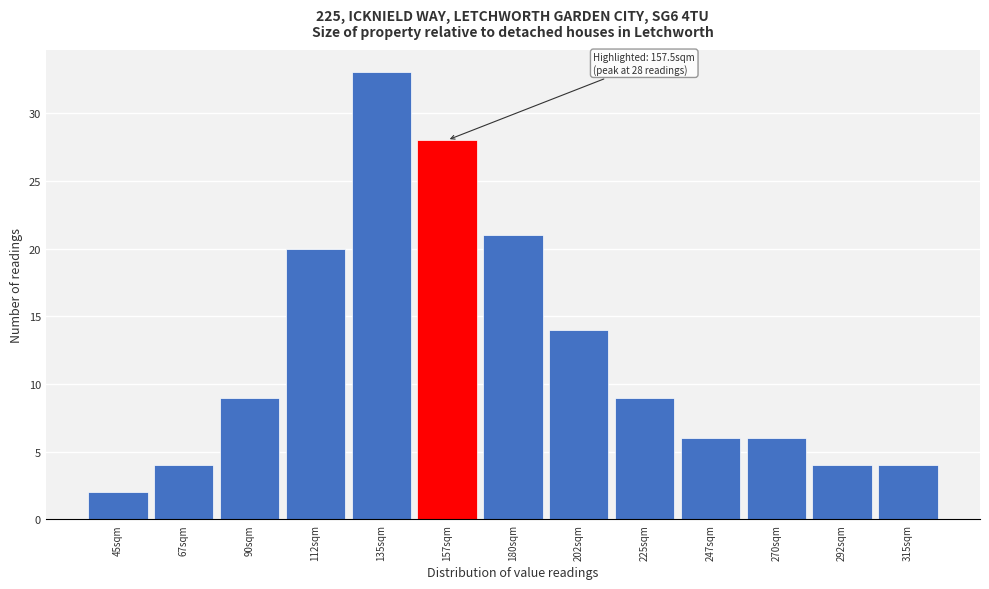

Which range on the x-axis has the tallest bar?

125 to 145